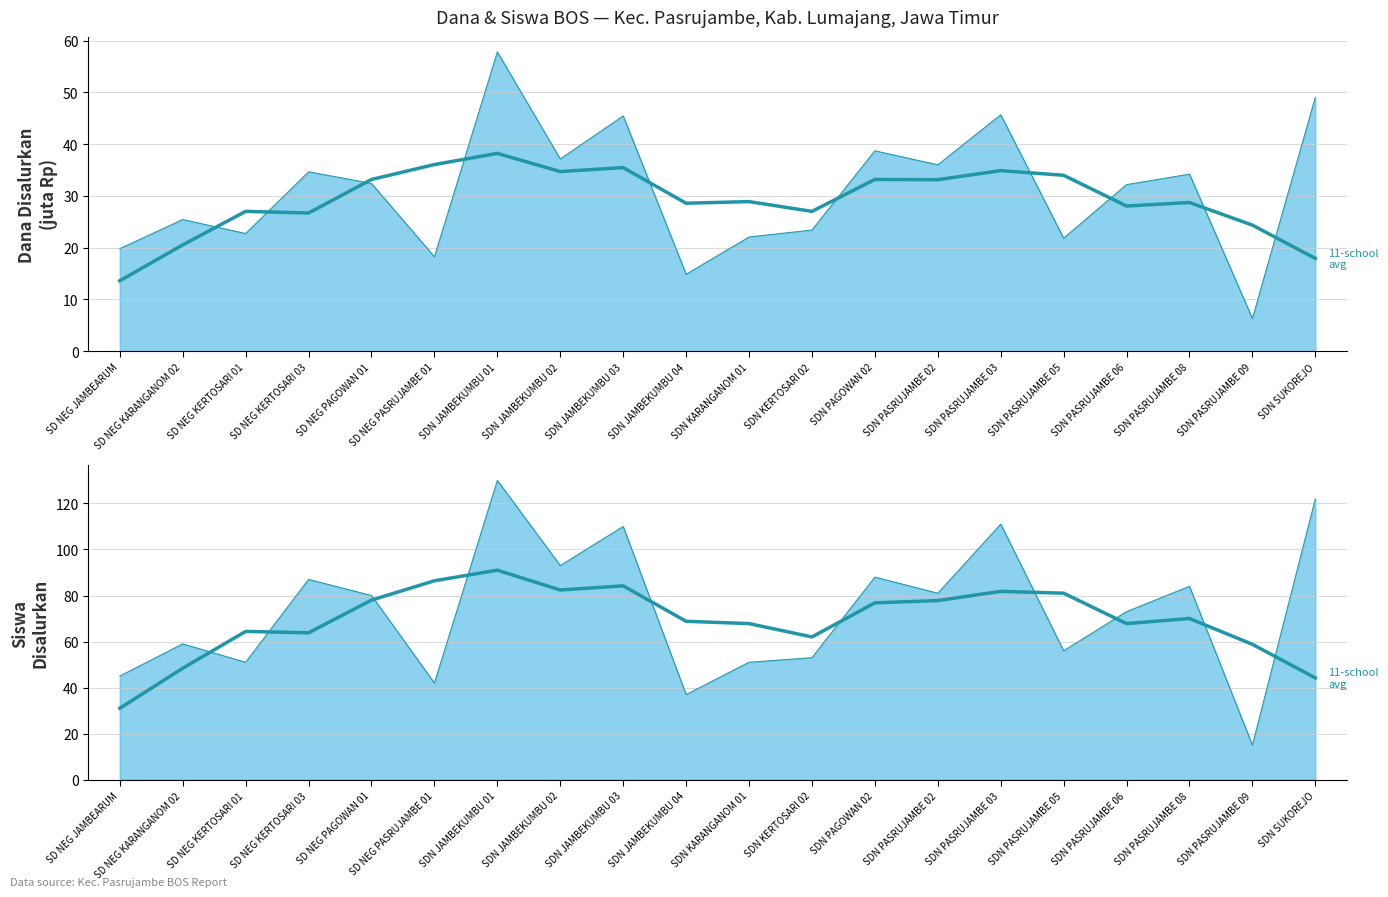

The chart shows a value of 66.8 at SDN SUKOREJO. True or false?

False